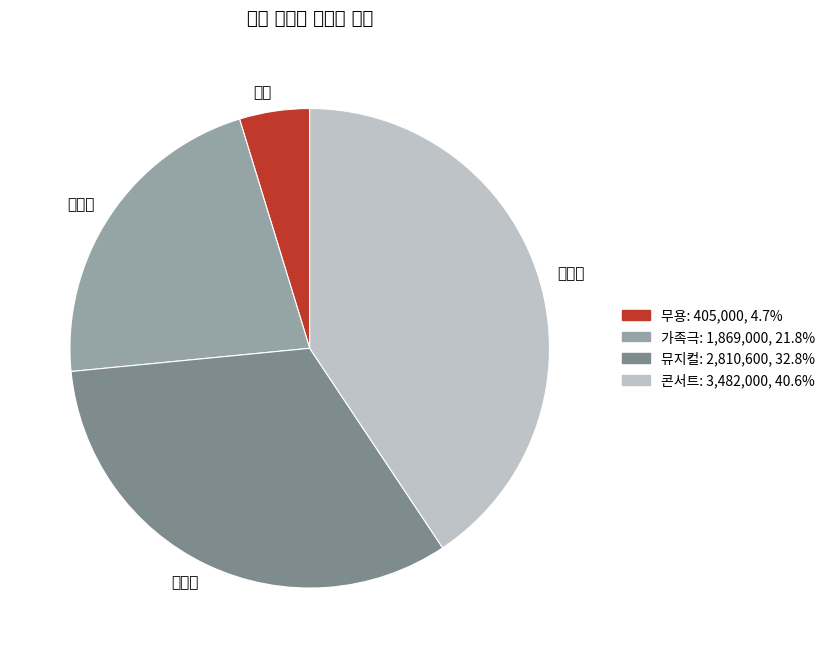

Rank the categories by value from highest to lowest.

콘서트, 뮤지컬, 가족극, 무용